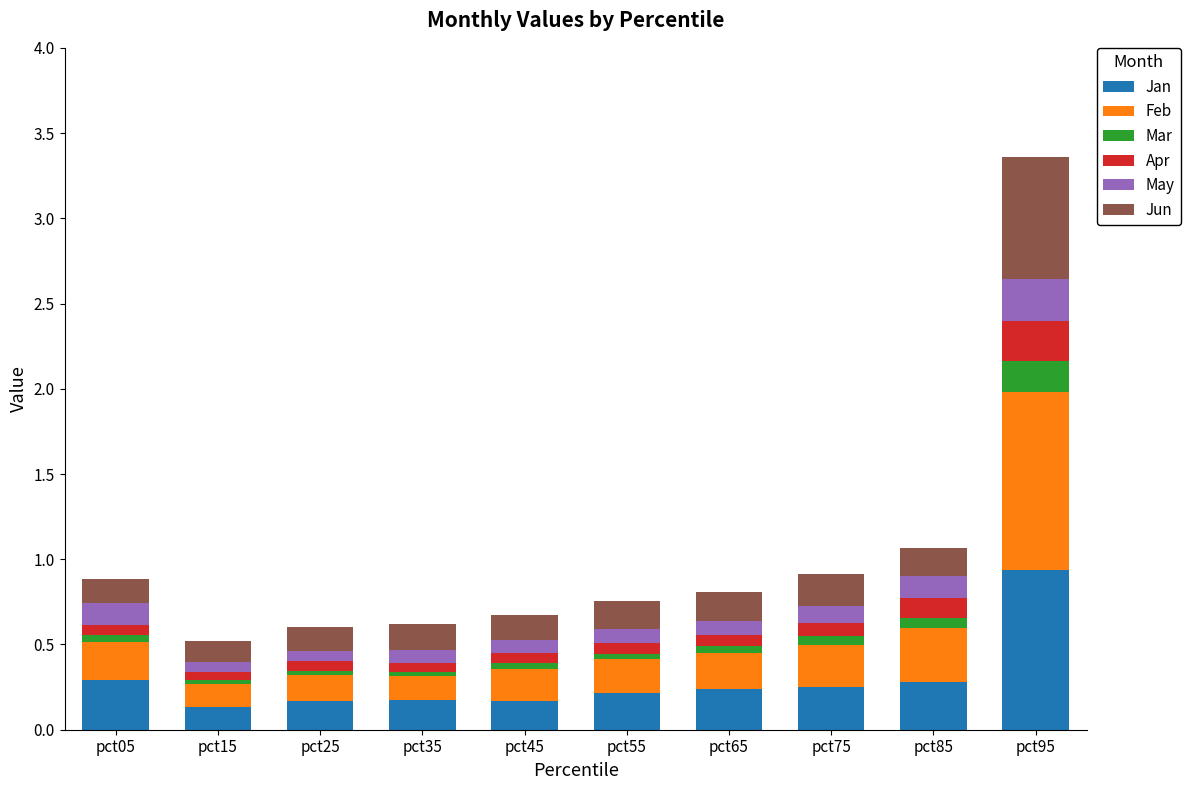

Which category has the highest value in the Jan series?

pct95